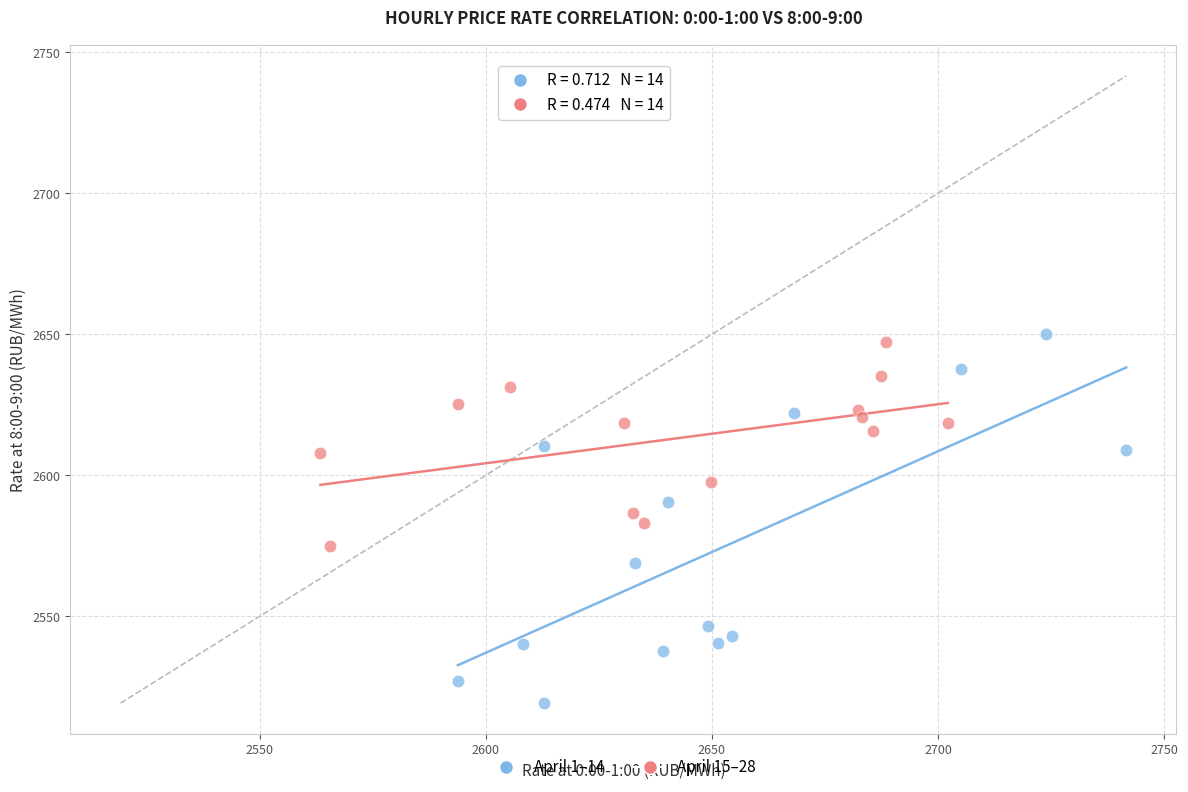

Which series has the widest spread of Y values?

April 1–14